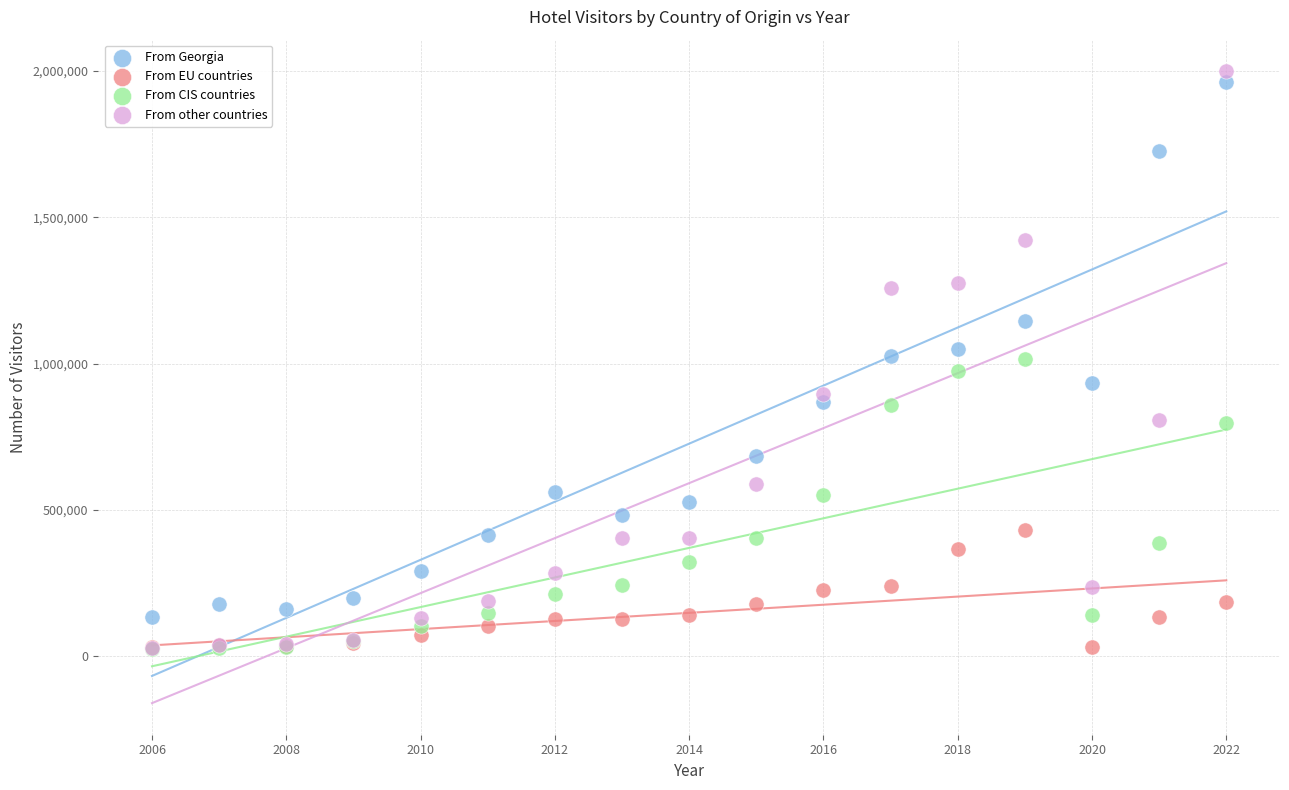

Which series has the largest Y range (max minus min)?

From other countries